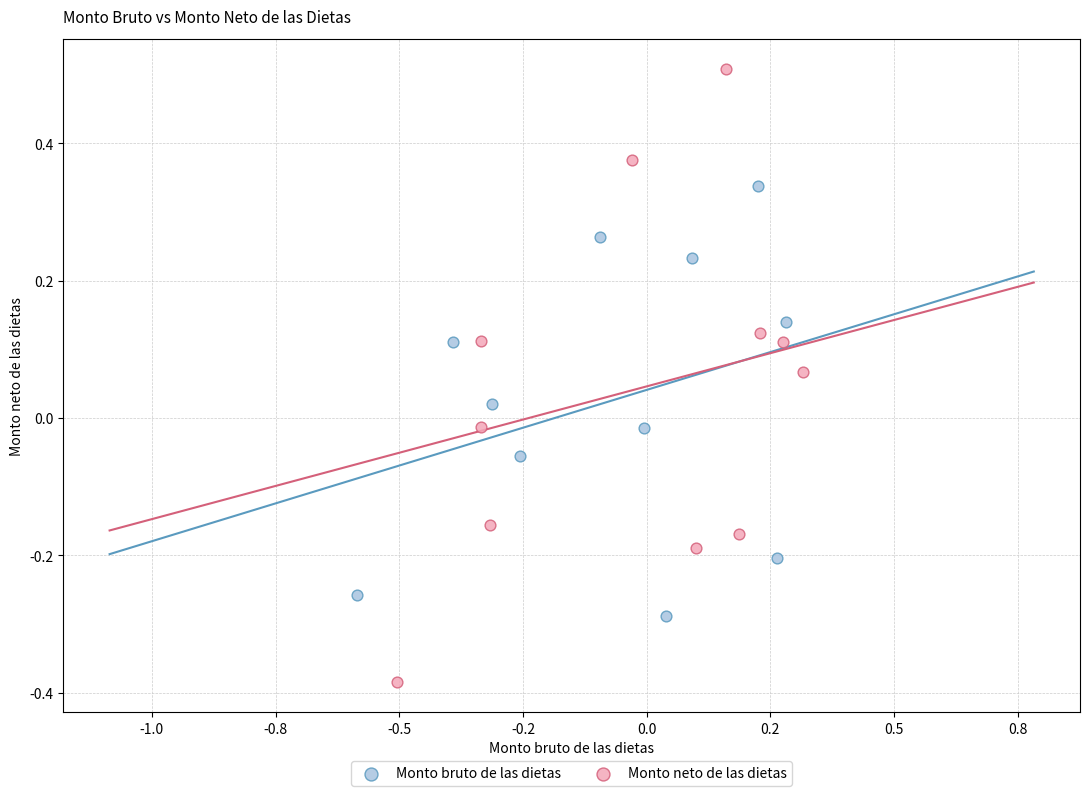

Which series contains the lowest Y value?

Monto neto de las dietas